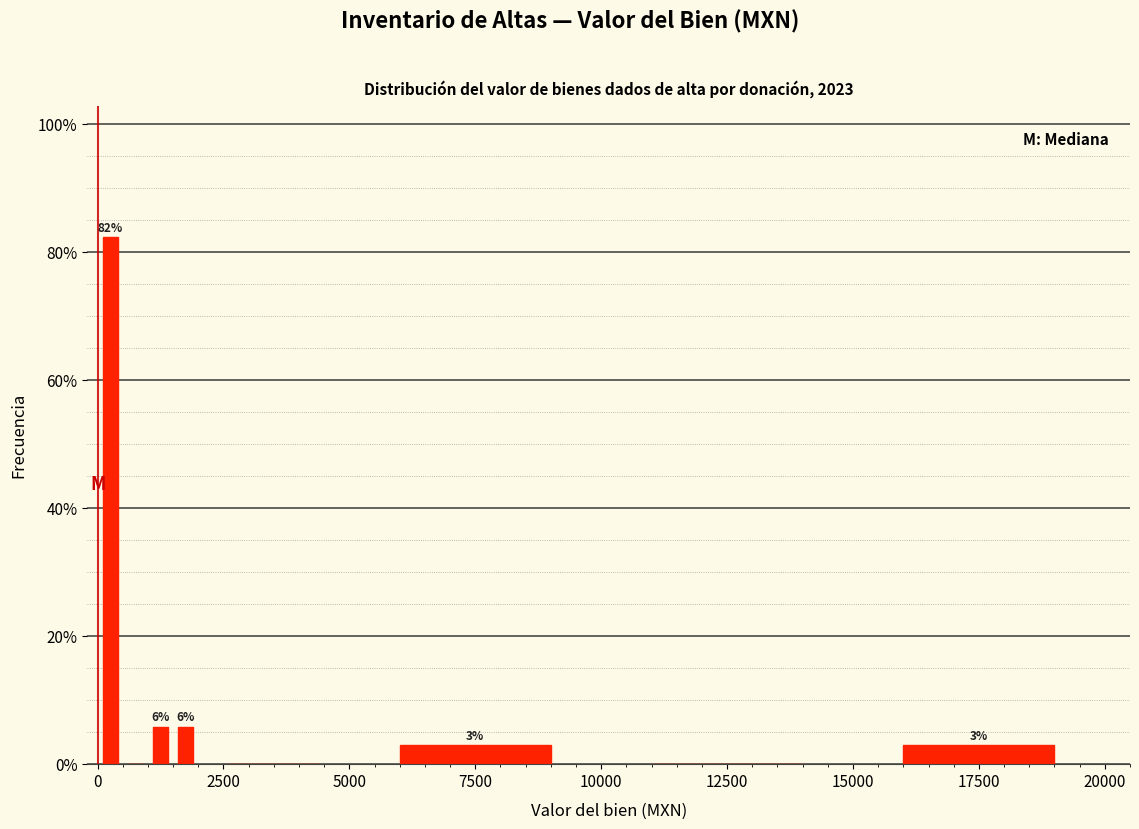

Around what value on the x-axis is the tallest bar? Give the approximate position of its centre, as read against the axis.

500